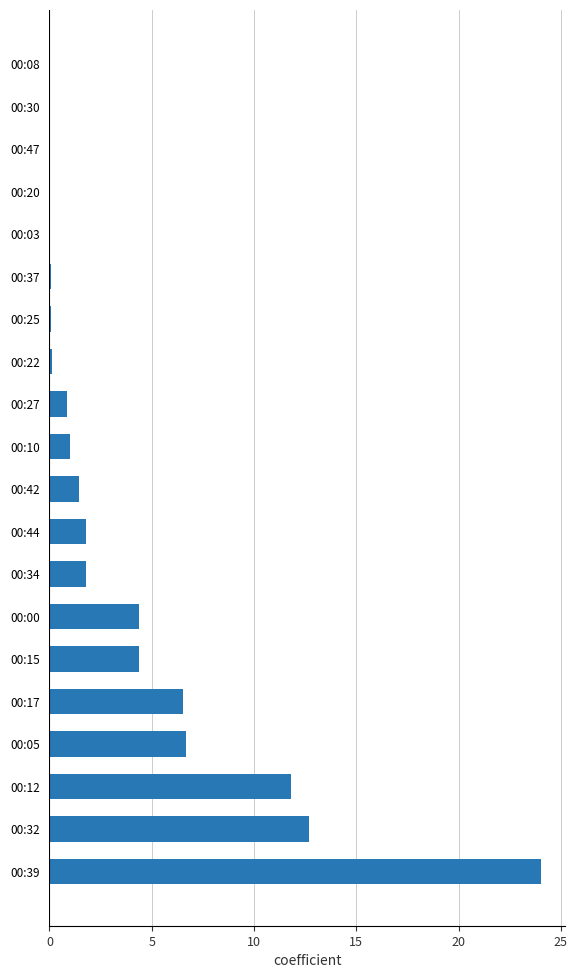

Where is the data nearest to the value 12?

00:12